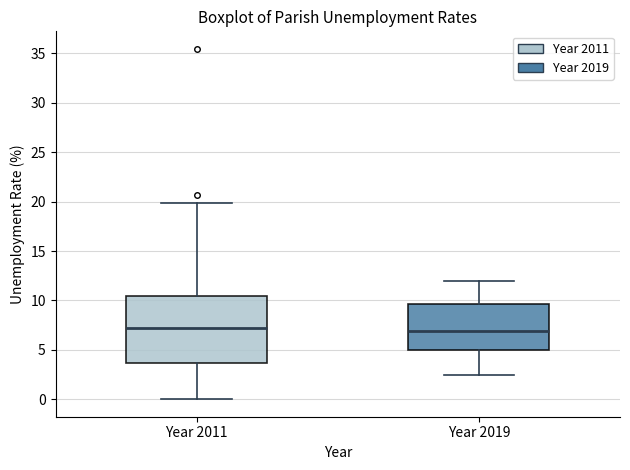

Reading left to right, read every box against the y-axis: the position of its median line, the range the box covers, and the ends of its whiskers. The values are not printed on the chart, so give them approximately, as read against the axis.

Year 2011: median 7.0, box 3.5 to 10.5, whiskers 0.0 to 20.0
Year 2019: median 7.0, box 5.0 to 9.5, whiskers 2.5 to 12.0